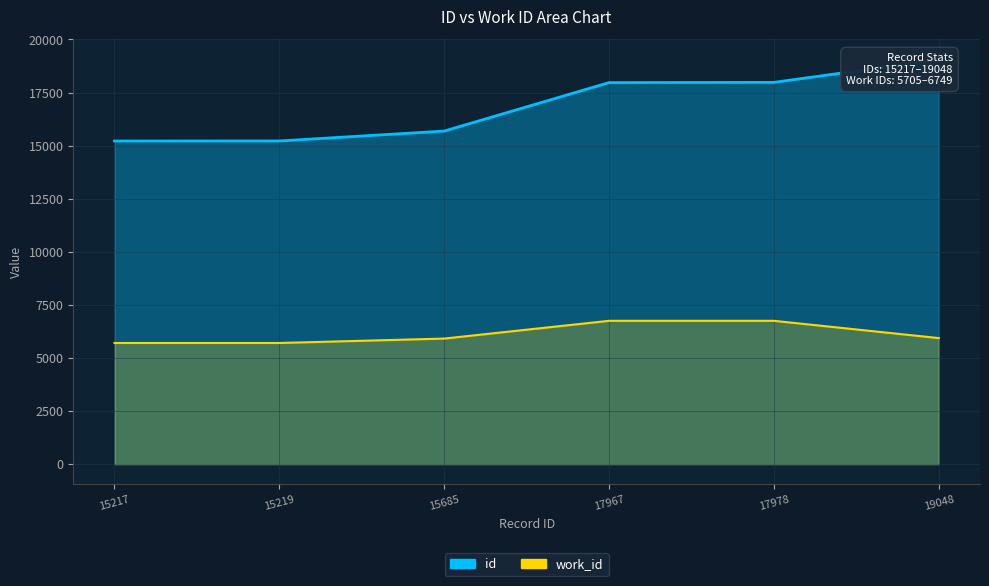

Count the work_id values in the range 5705 to 6749.

6